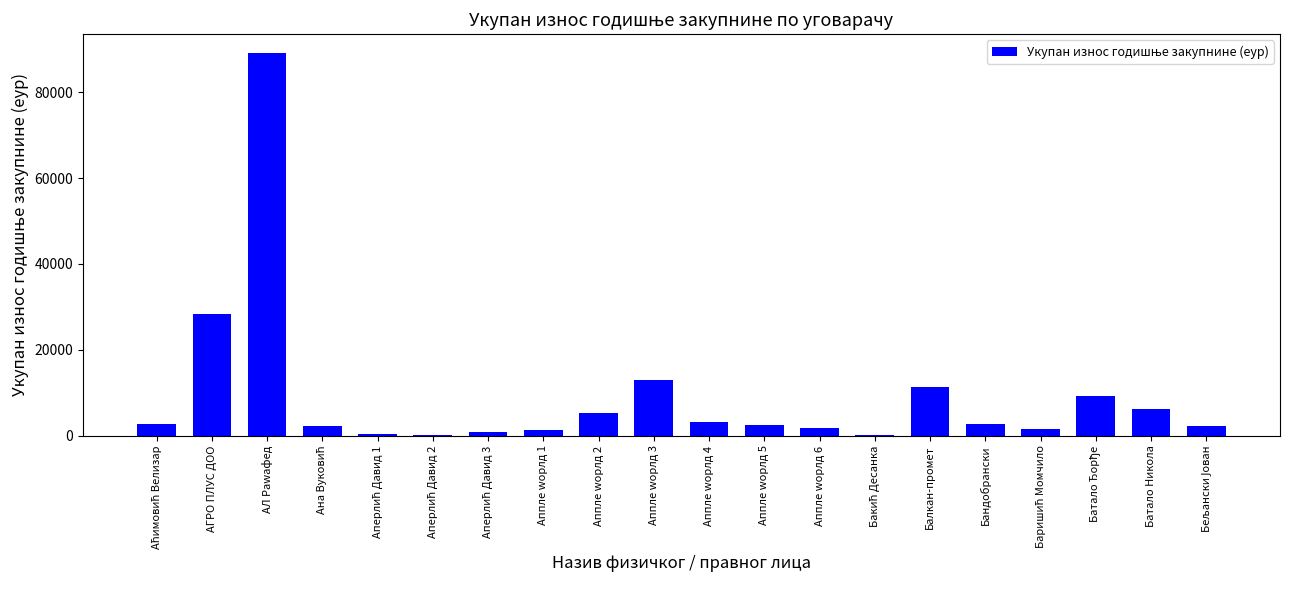

Where is the data nearest to the value 44554?

АГРО ПЛУС ДОО